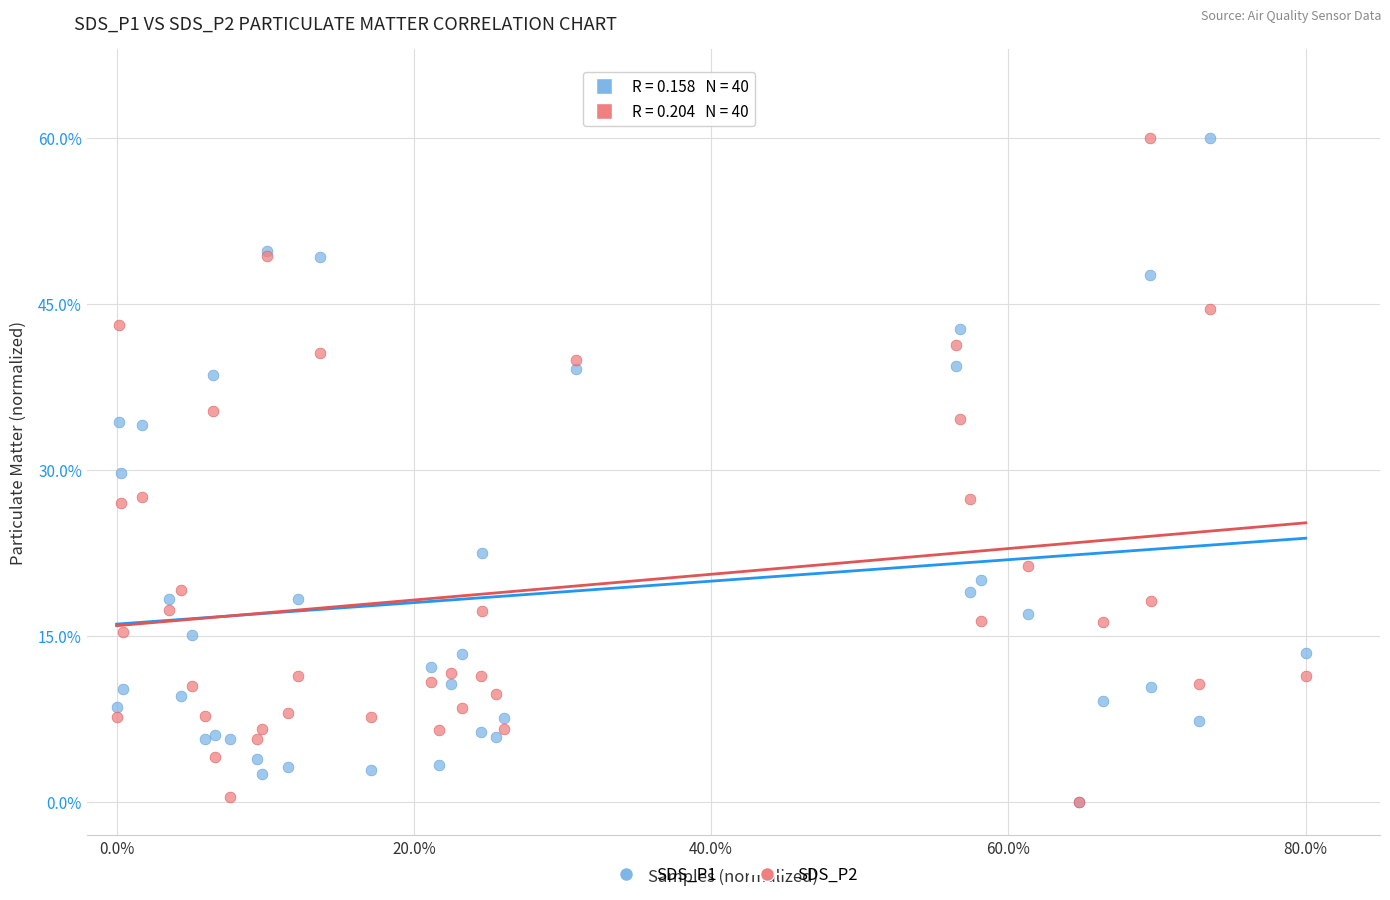

What are all the series names shown in the legend?

SDS_P1, SDS_P2